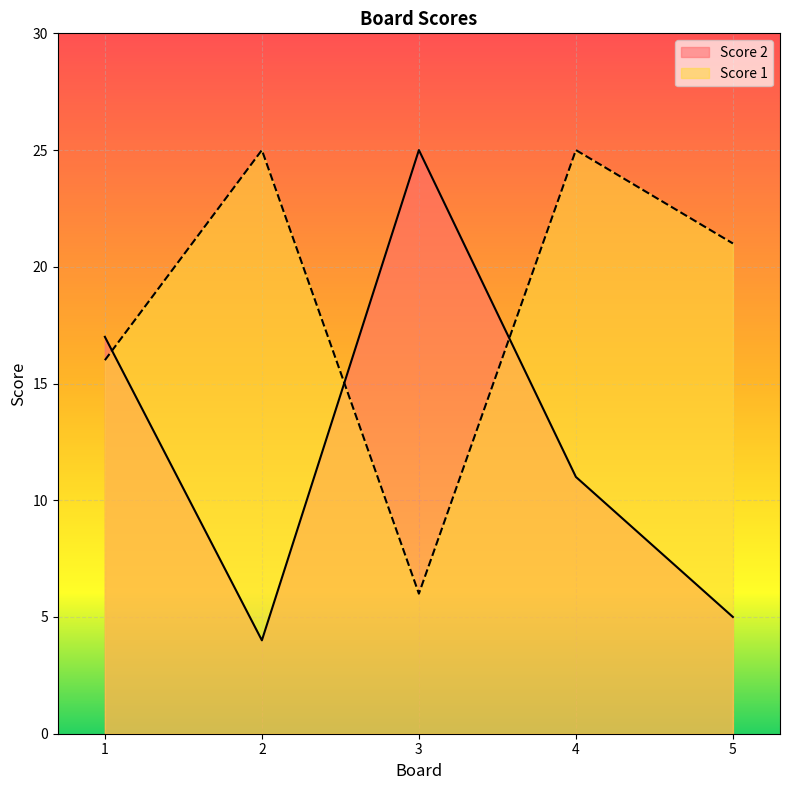

What is the difference between the Score 2 values at 2 and 5?

1